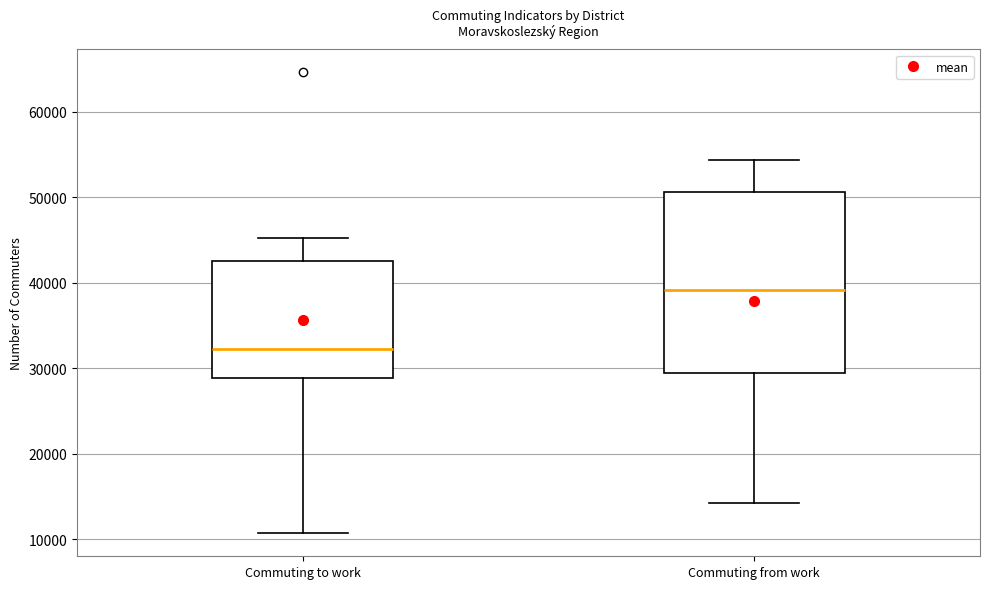

Reading left to right, read every box against the y-axis: the position of its median line, the range the box covers, and the ends of its whiskers. The values are not printed on the chart, so give them approximately, as read against the axis.

Commuting to work: median 32000, box 29000 to 43000, whiskers 11000 to 45000
Commuting from work: median 39000, box 29000 to 51000, whiskers 14000 to 54000